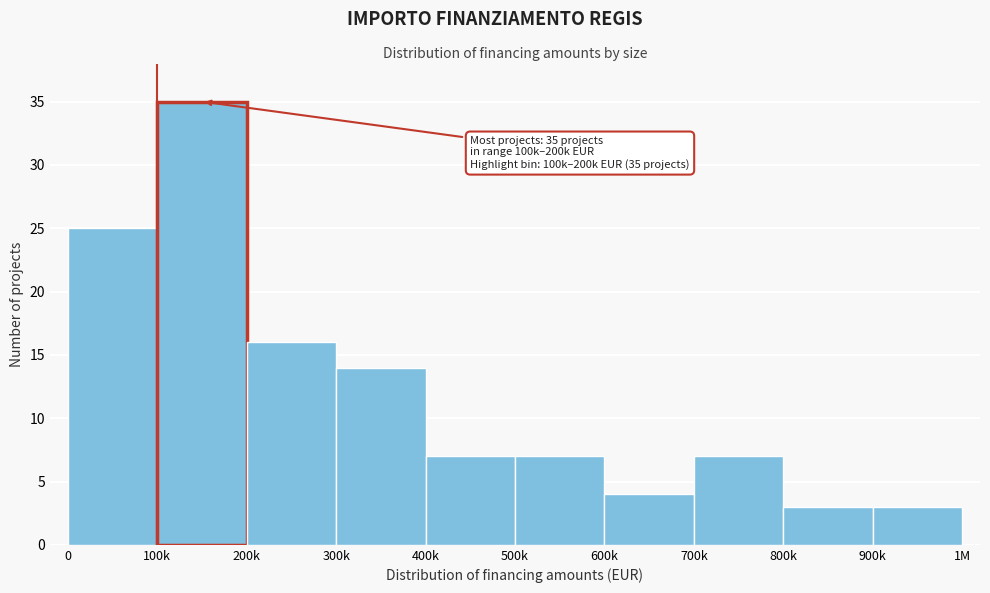

Reading left to right, list all the values displayed in this chart.

25	35	16	14	7	7	4	7	3	3